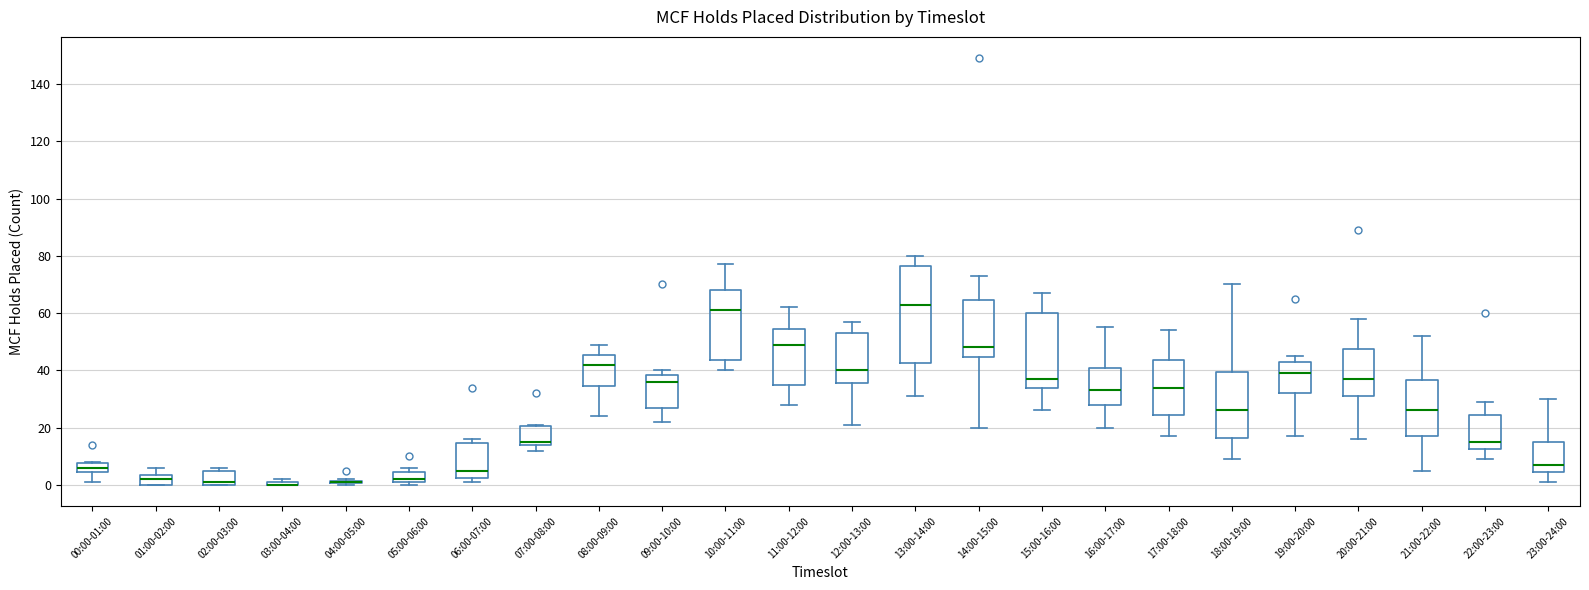

Where does the upper whisker of the box for 10:00-11:00 end on the y-axis? The values are not printed on the chart, so give them approximately, as read against the axis.

78